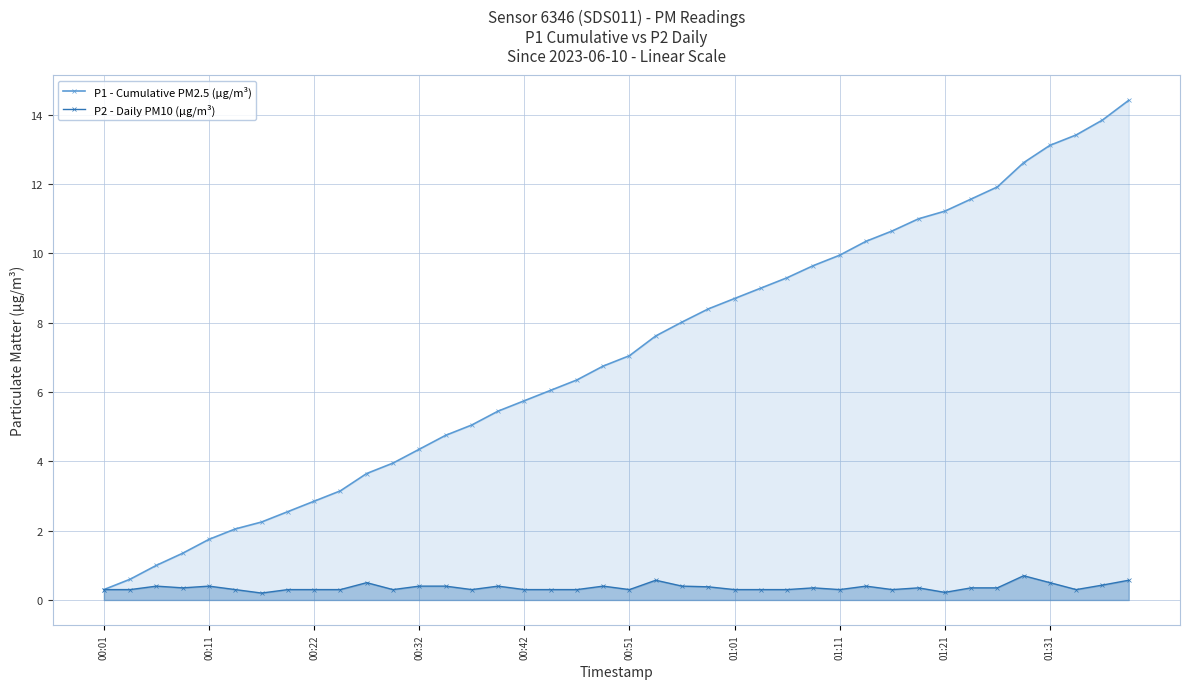

Which series has the widest spread of values?

P1 - Cumulative PM2.5 (µg/m³)